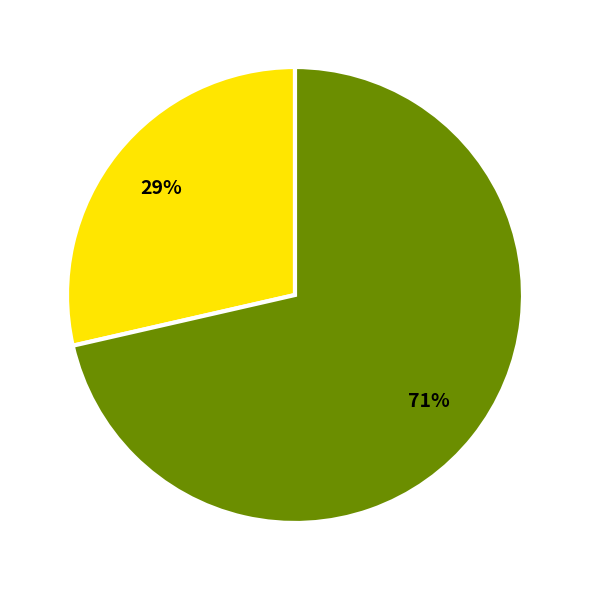

To the nearest percent, what is the average slice percentage?

50%